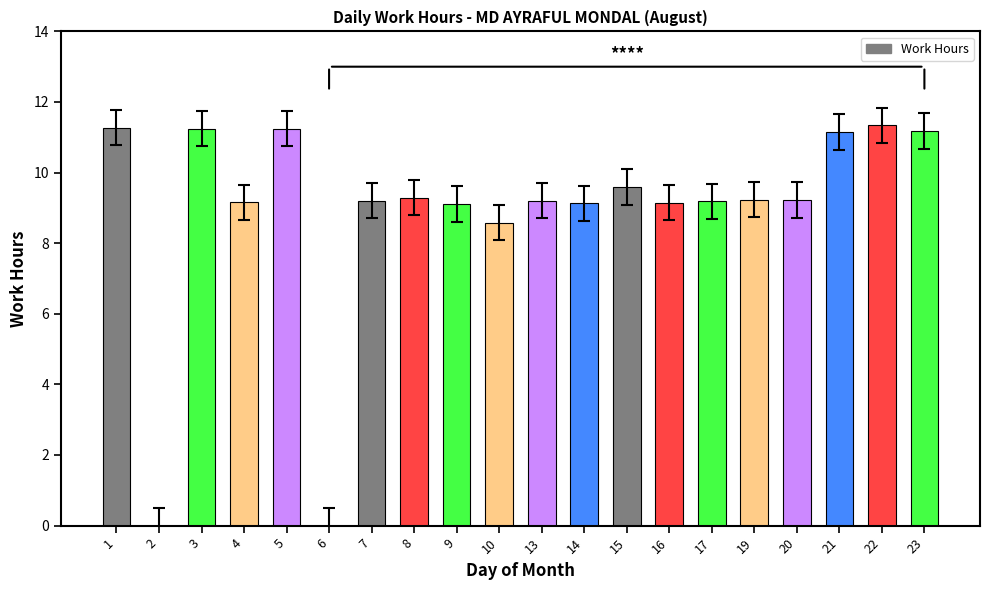

What is the greatest value displayed?

11.3